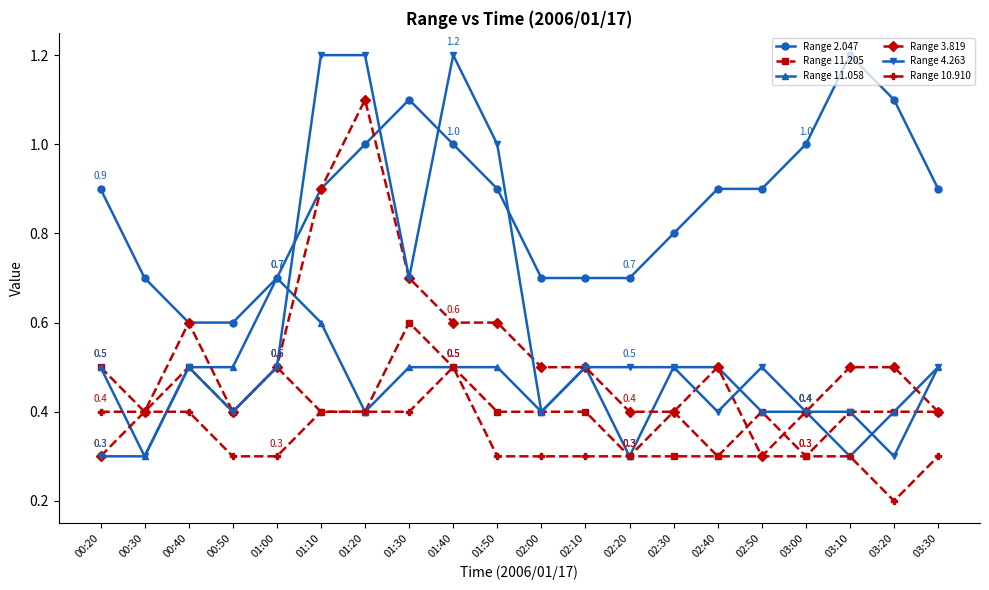

Which category has the lowest value across all series?

03:20